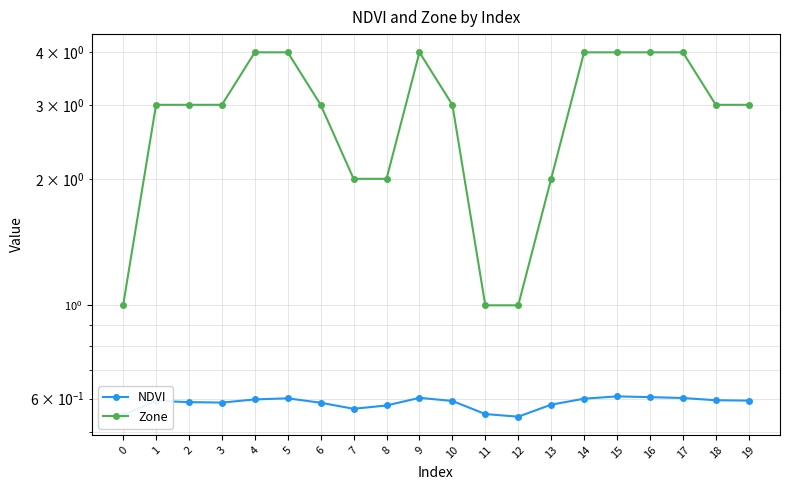

In NDVI, how many points are higher than both neighbors (excluding endpoints)?

4